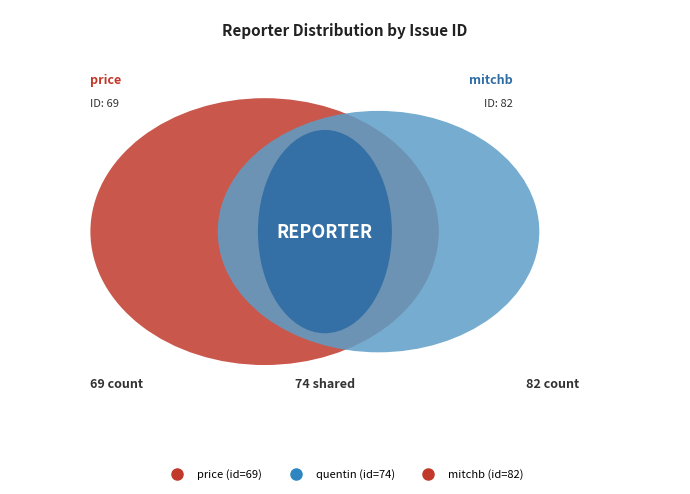

To the nearest percent, what is the combined percentage of mitchb and price?

67%